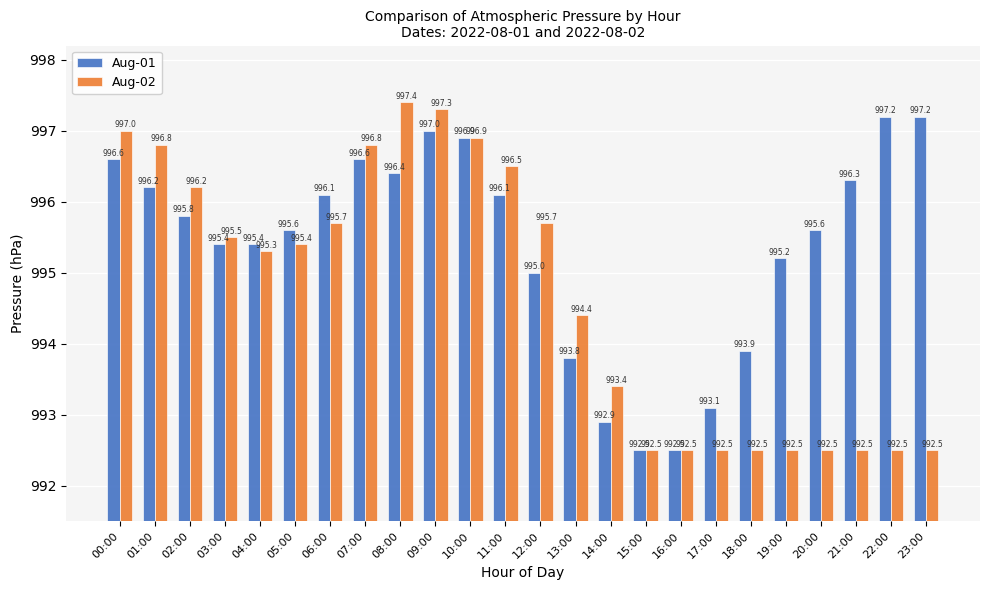

Count the number of categories in the chart.

24